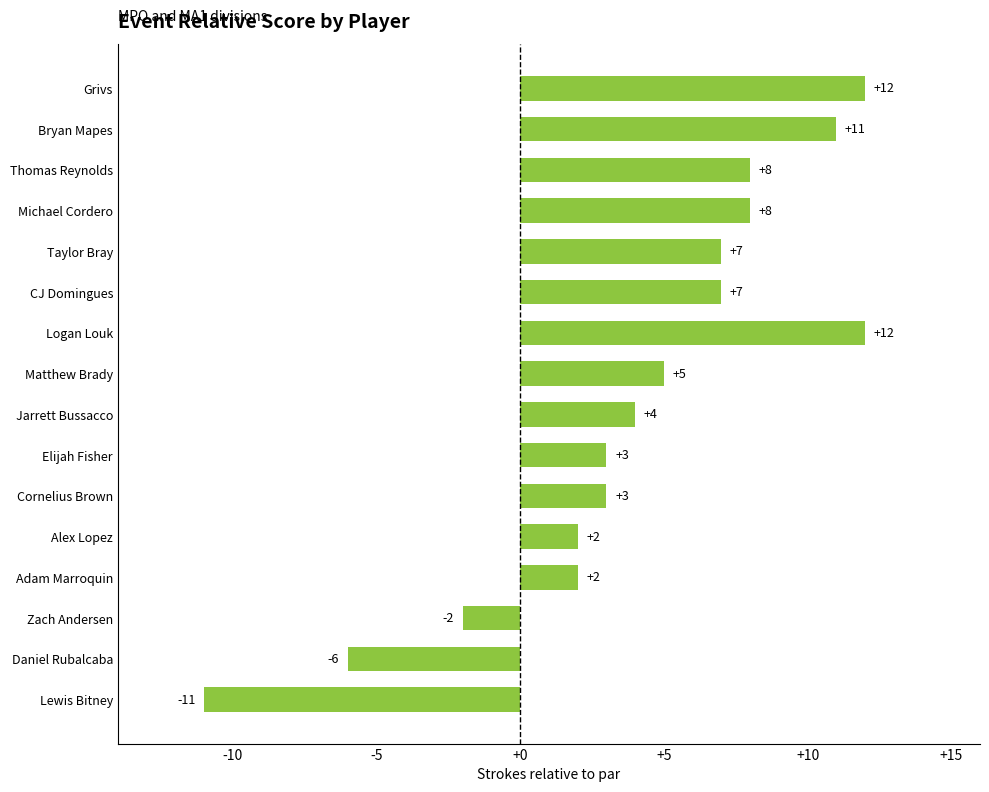

What is the change in value from Alex Lopez to Bryan Mapes?

+9